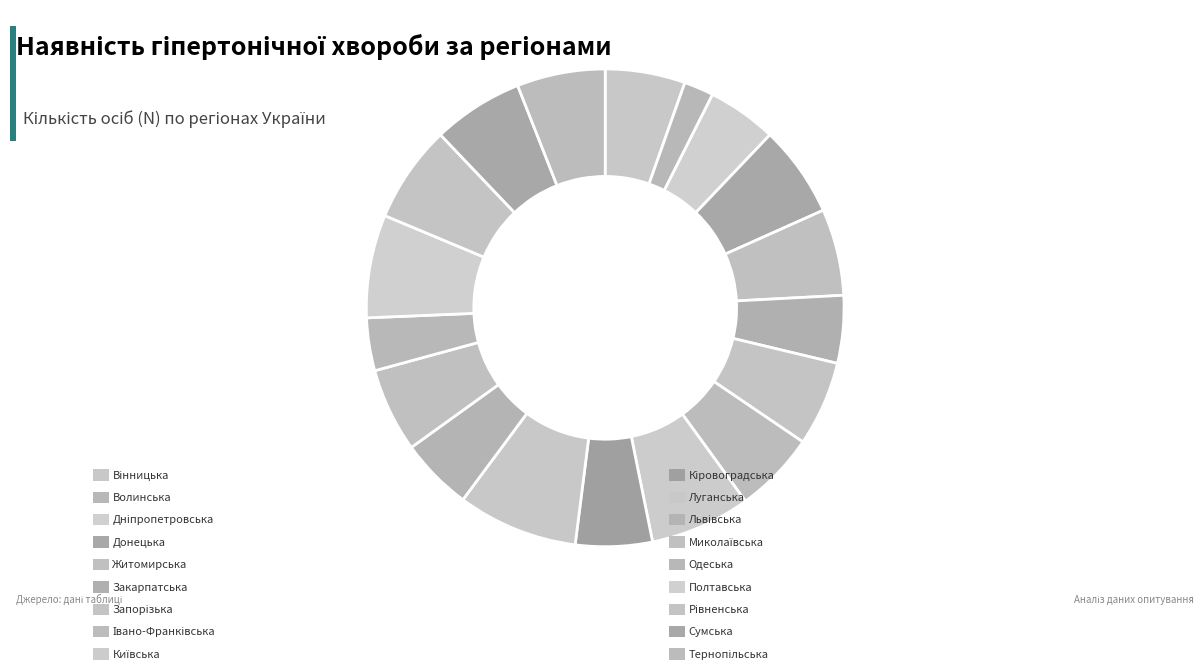

How many slices are in this pie chart?

18